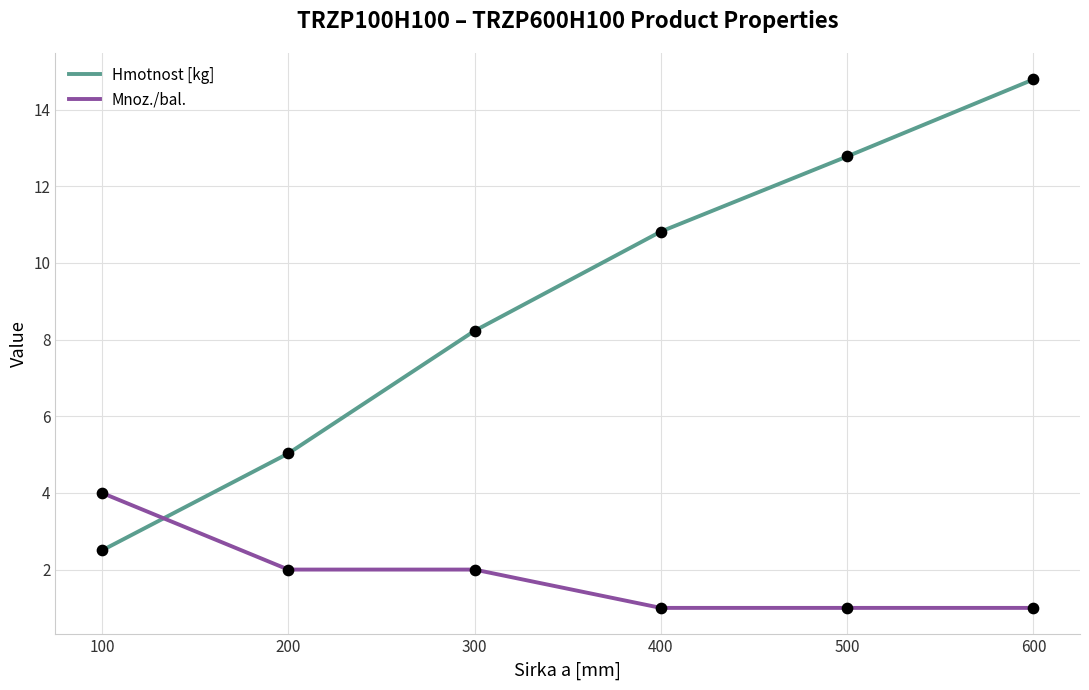

What are all the series names shown in the legend?

Hmotnost [kg], Mnoz./bal.